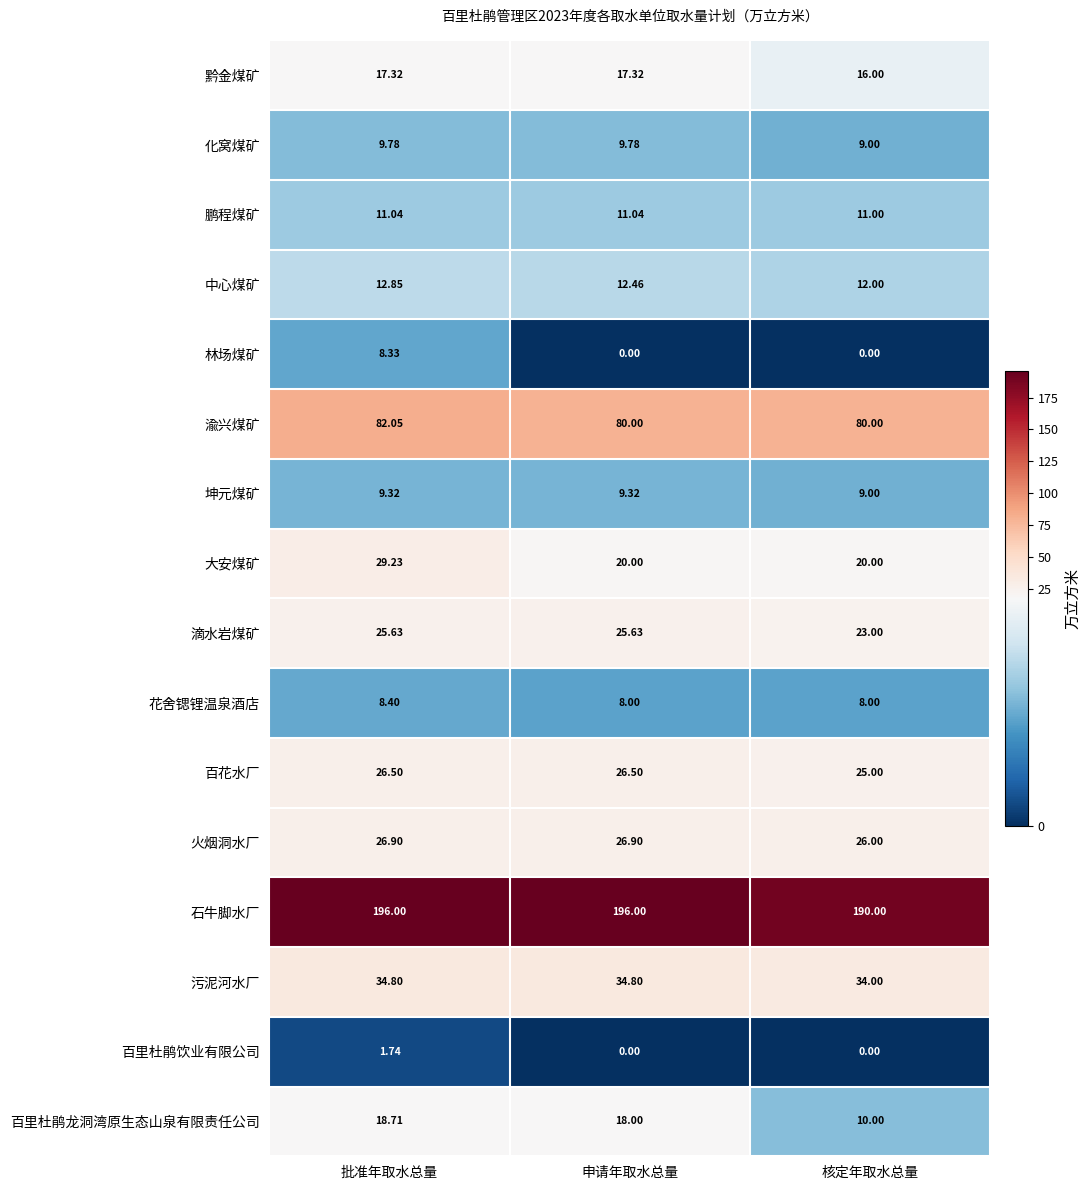

Rank the series by their maximum value, from highest to lowest.

石牛脚水厂, 渝兴煤矿, 污泥河水厂, 大安煤矿, 火烟洞水厂, 百花水厂, 滴水岩煤矿, 百里杜鹃龙洞湾原生态山泉有限责任公司, 黔金煤矿, 中心煤矿, 鹏程煤矿, 化窝煤矿, 坤元煤矿, 花舍锶锂温泉酒店, 林场煤矿, 百里杜鹃饮业有限公司